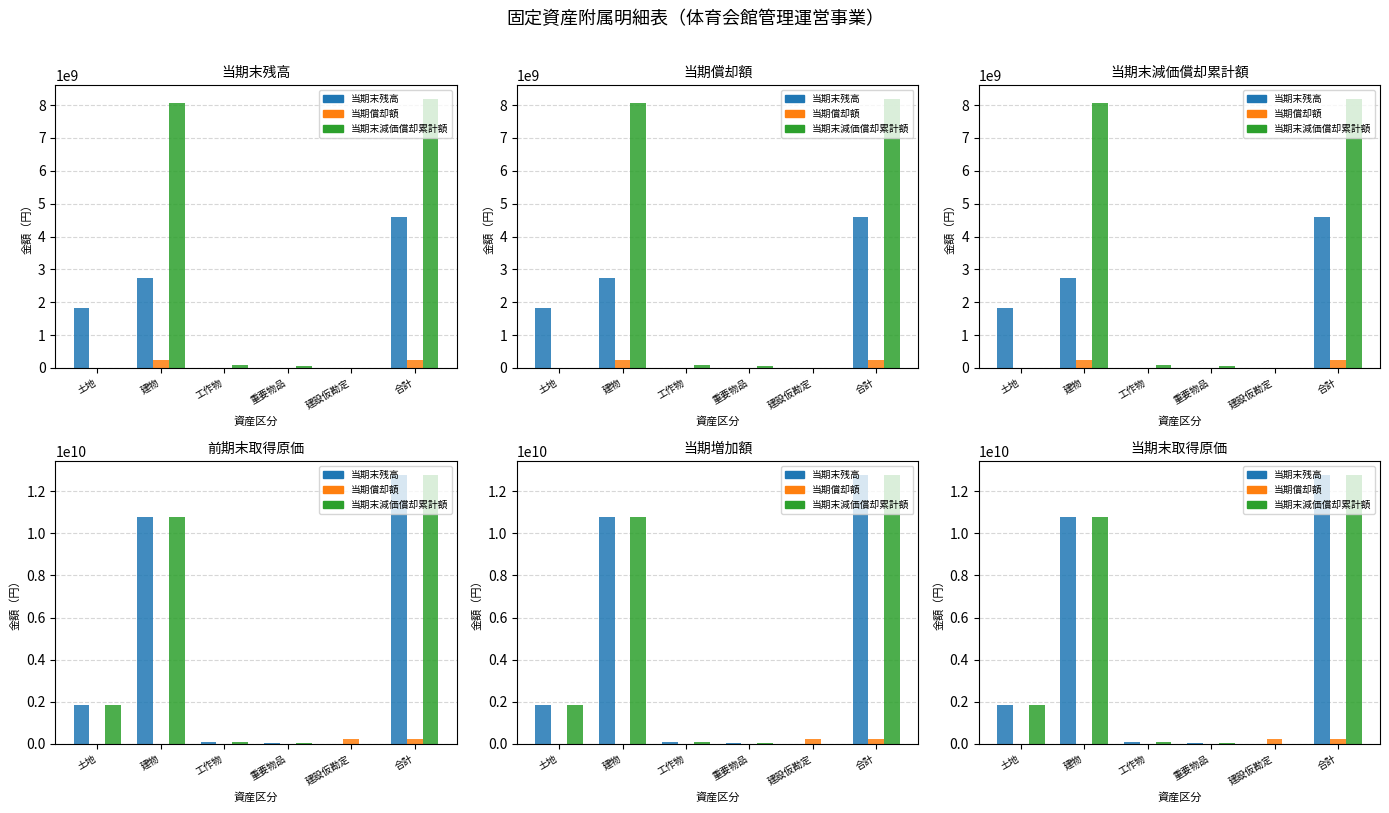

What is the sum of all 当期償却額 values?

466384660